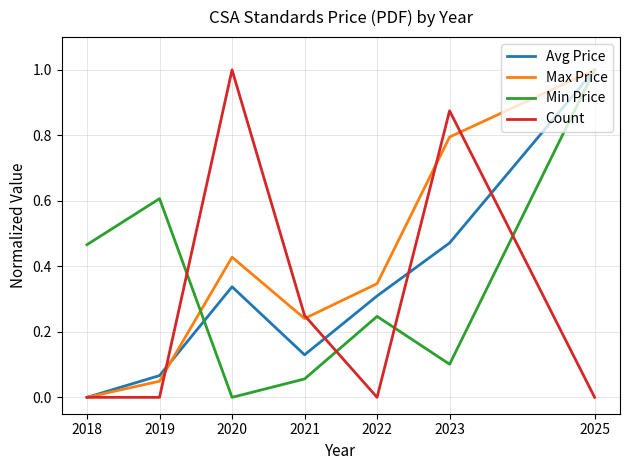

What are all the series names shown in the legend?

Avg Price, Max Price, Min Price, Count